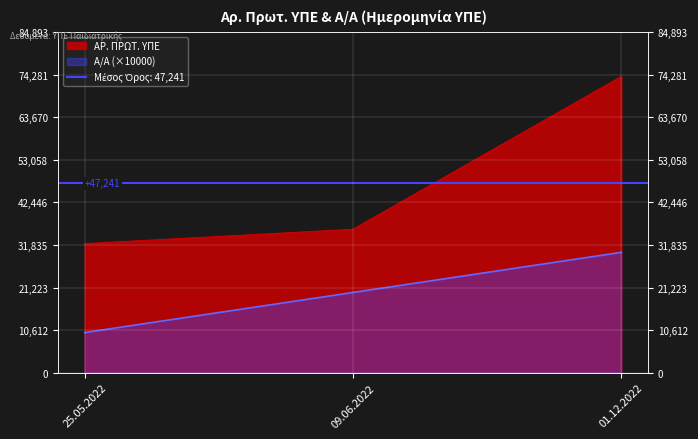

Which series has the largest total across all categories?

ΑΡ. ΠΡΩΤ. ΥΠΕ